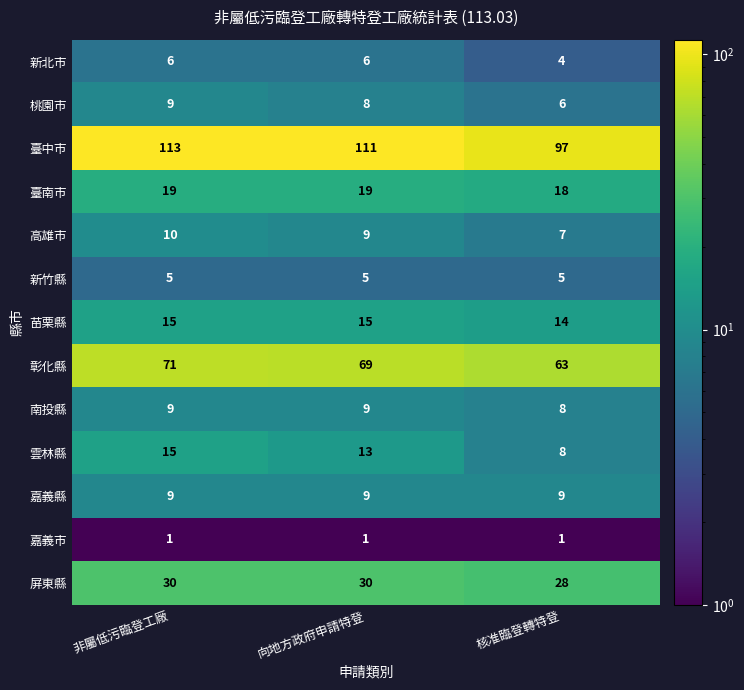

Which series changed the most between 非屬低污臨登工廠 and 核准臨登轉特登?

臺中市